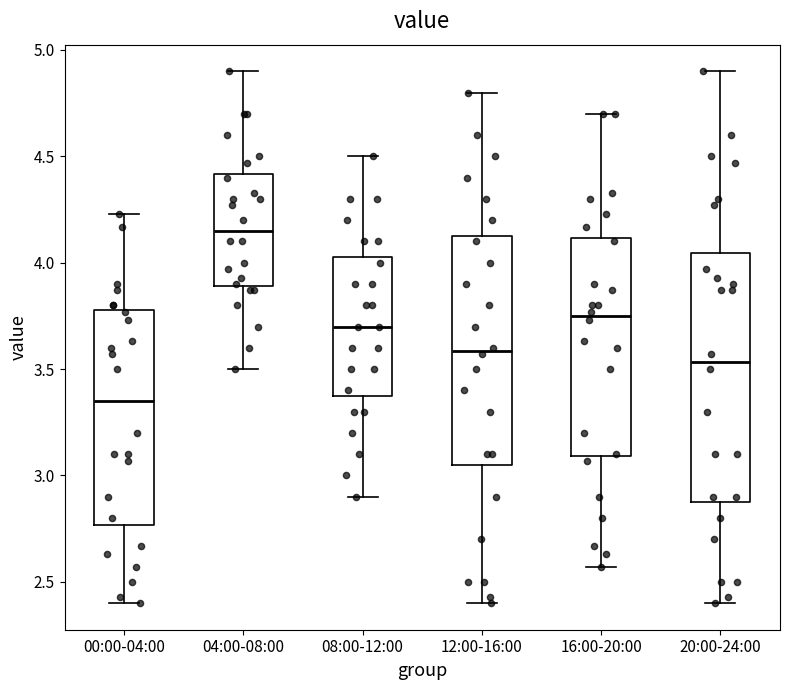

Which box's median line is the lowest?

00:00-04:00